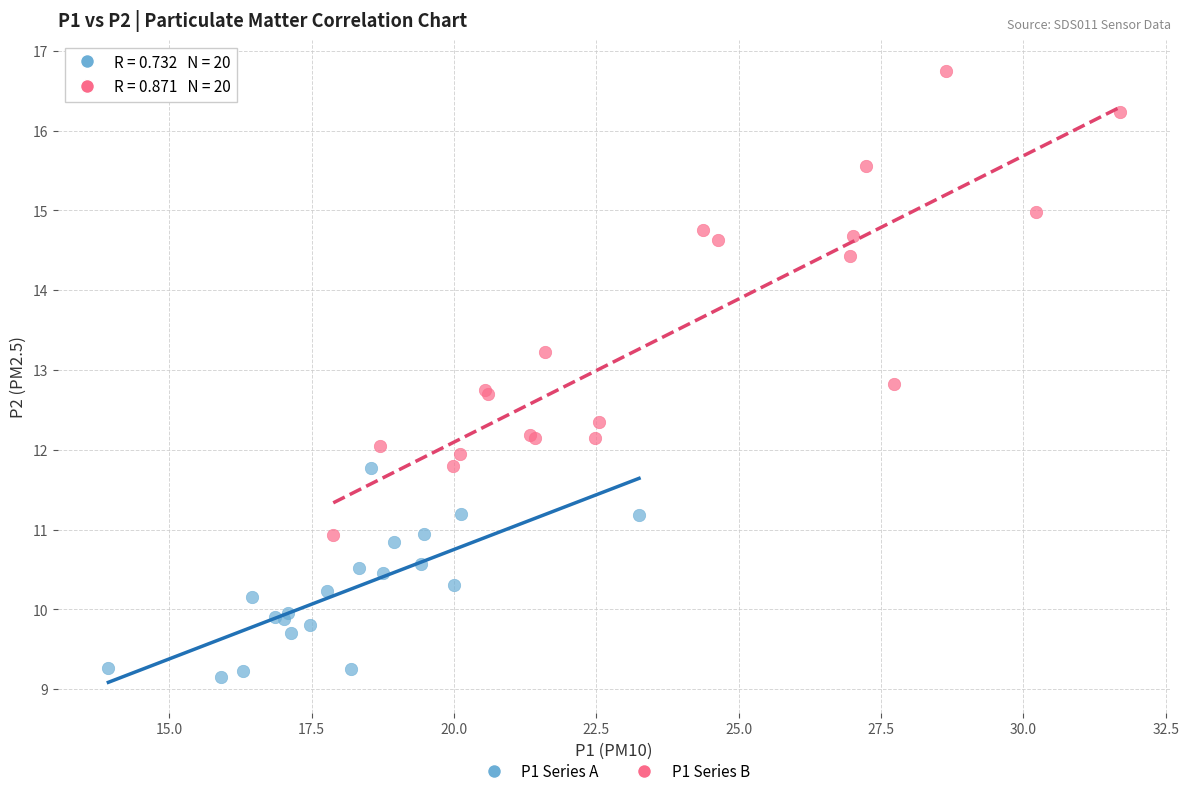

Which series contains the highest Y value?

P1 Series B